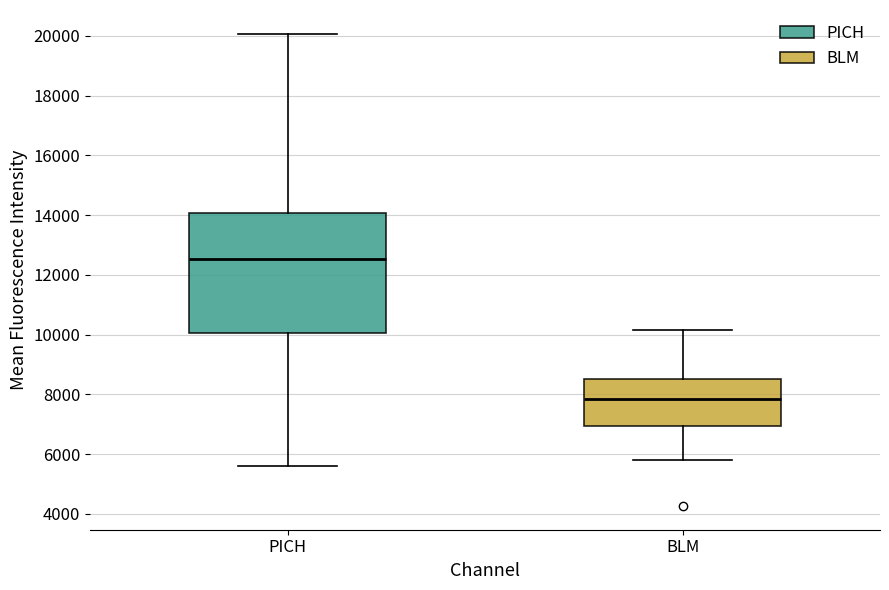

Where does the upper whisker of the box for BLM end on the y-axis? The values are not printed on the chart, so give them approximately, as read against the axis.

10200